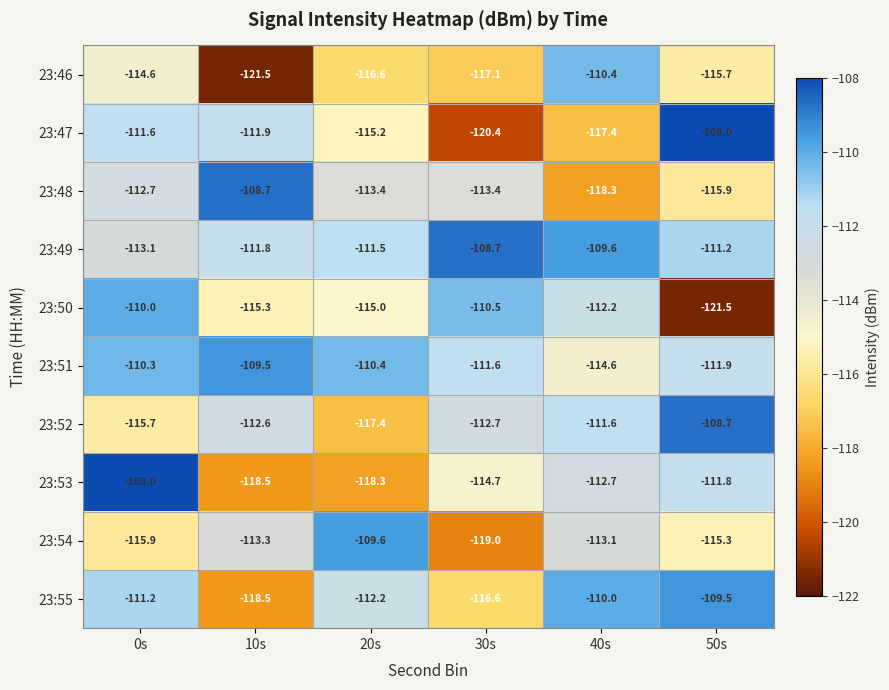

Which series has the largest total across all categories?

23:49